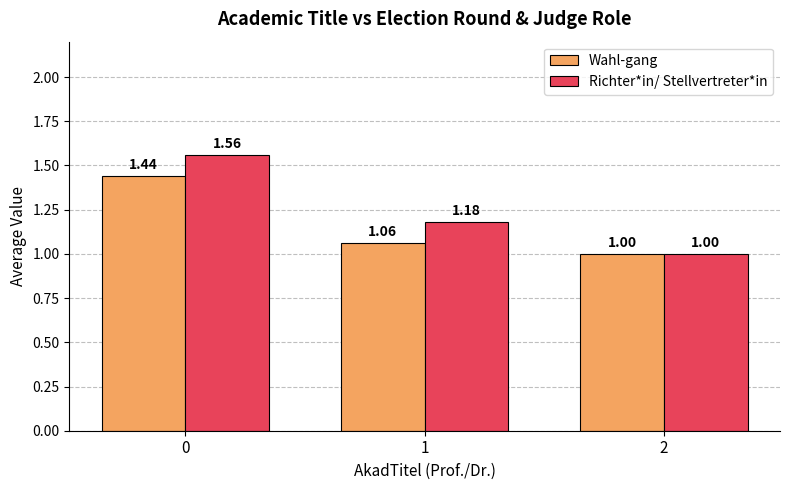

List the labels in order of Wahl-gang value, smallest first.

2, 1, 0